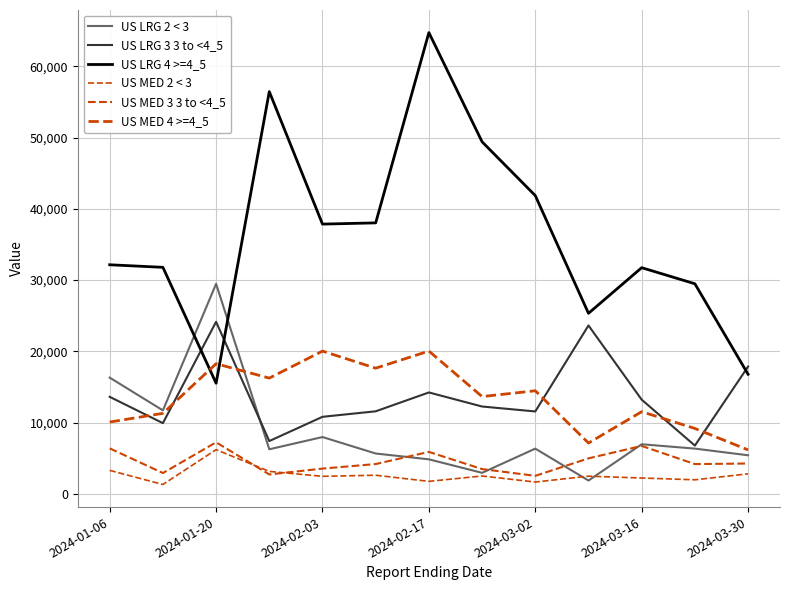

Where is US LRG 4 >=4_5 nearest to the value 40132?

2024-03-02